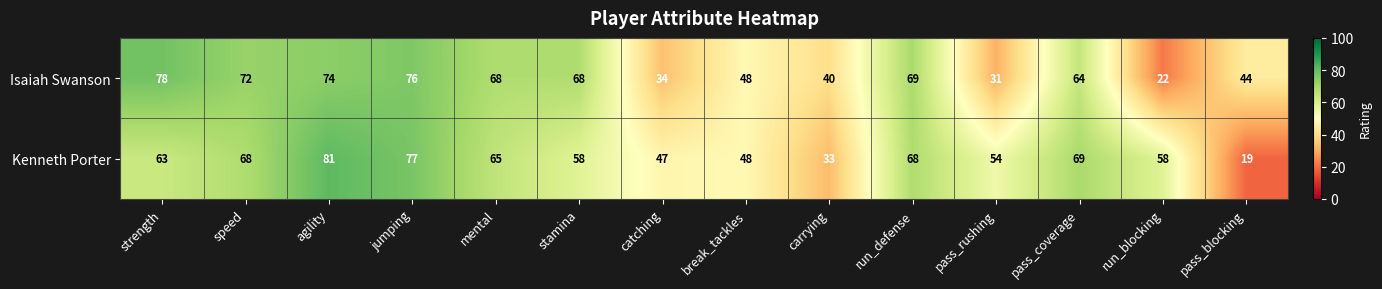

Which series has the widest spread of values?

Kenneth Porter